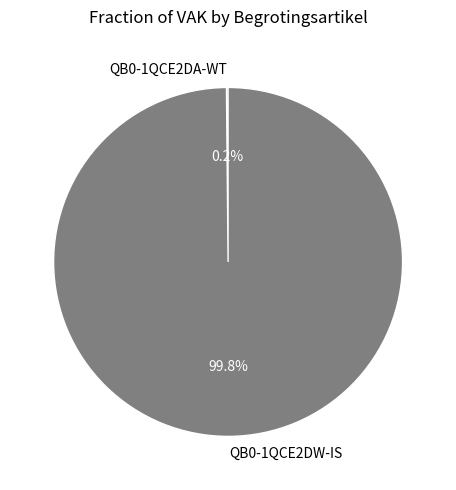

Which category has the biggest portion of the pie?

QB0-1QCE2DW-IS